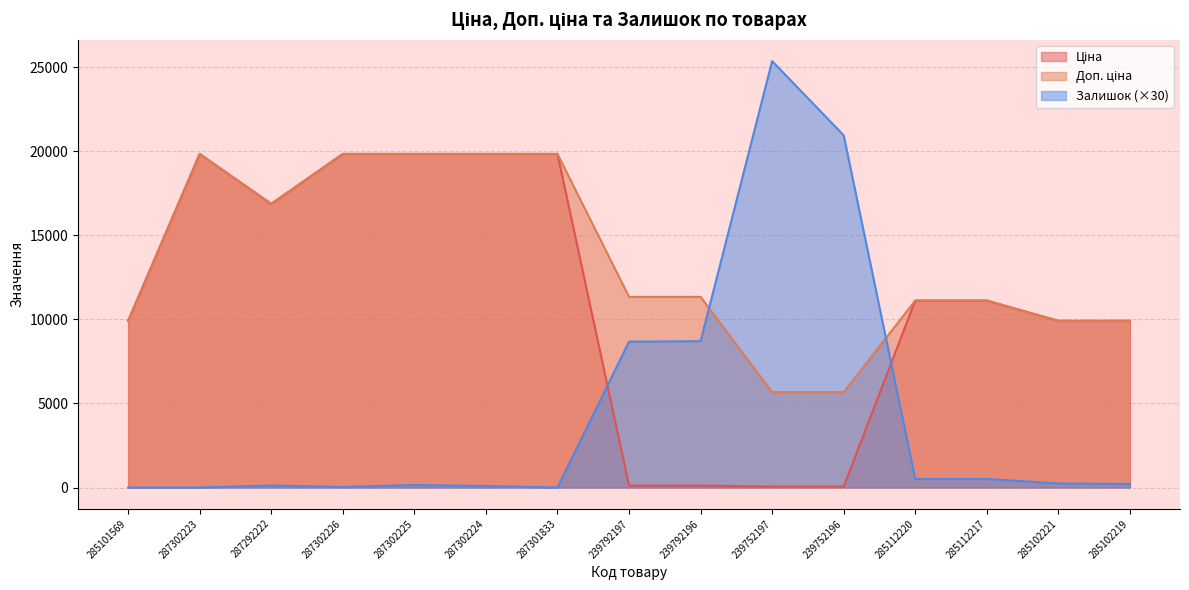

At which label does Доп. ціна first exceed 11334?

287302223